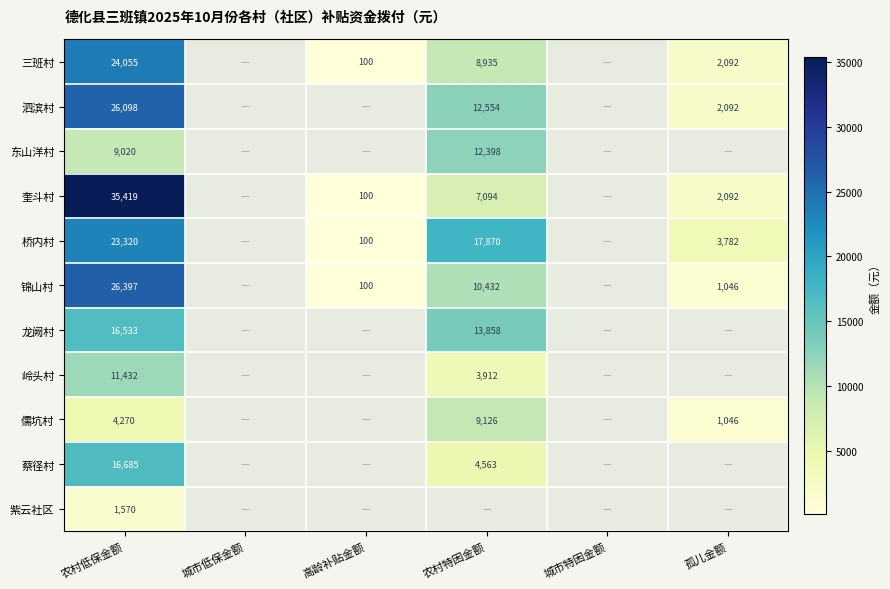

Which label corresponds to the smallest value in the chart?

高龄补贴金额